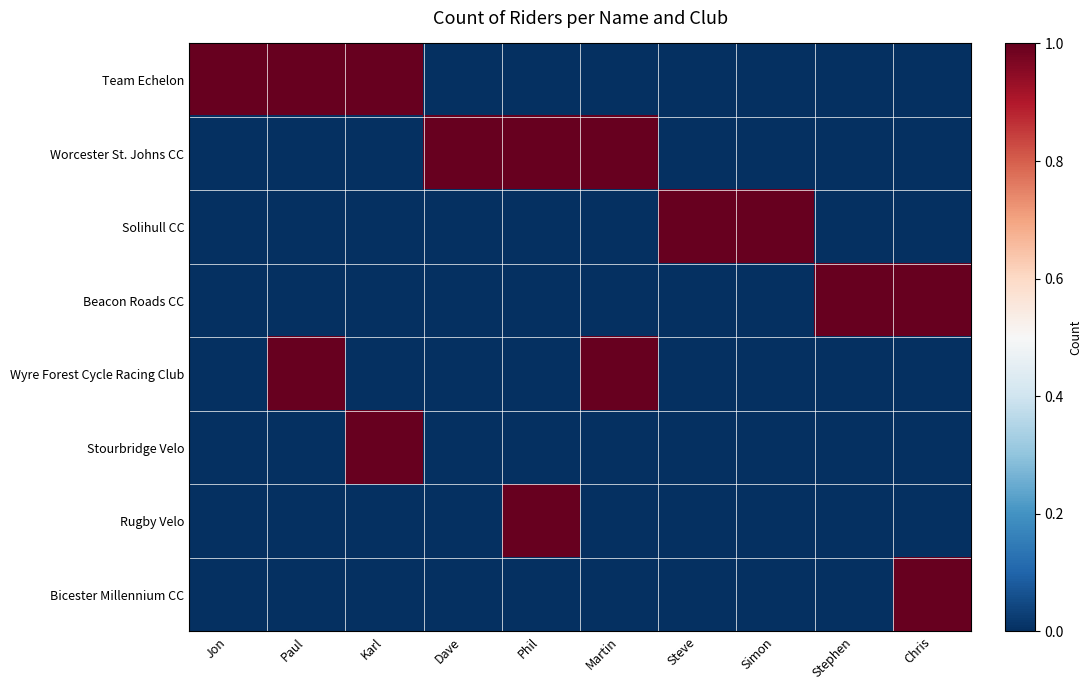

What is the difference between the highest and lowest values at Dave?

2